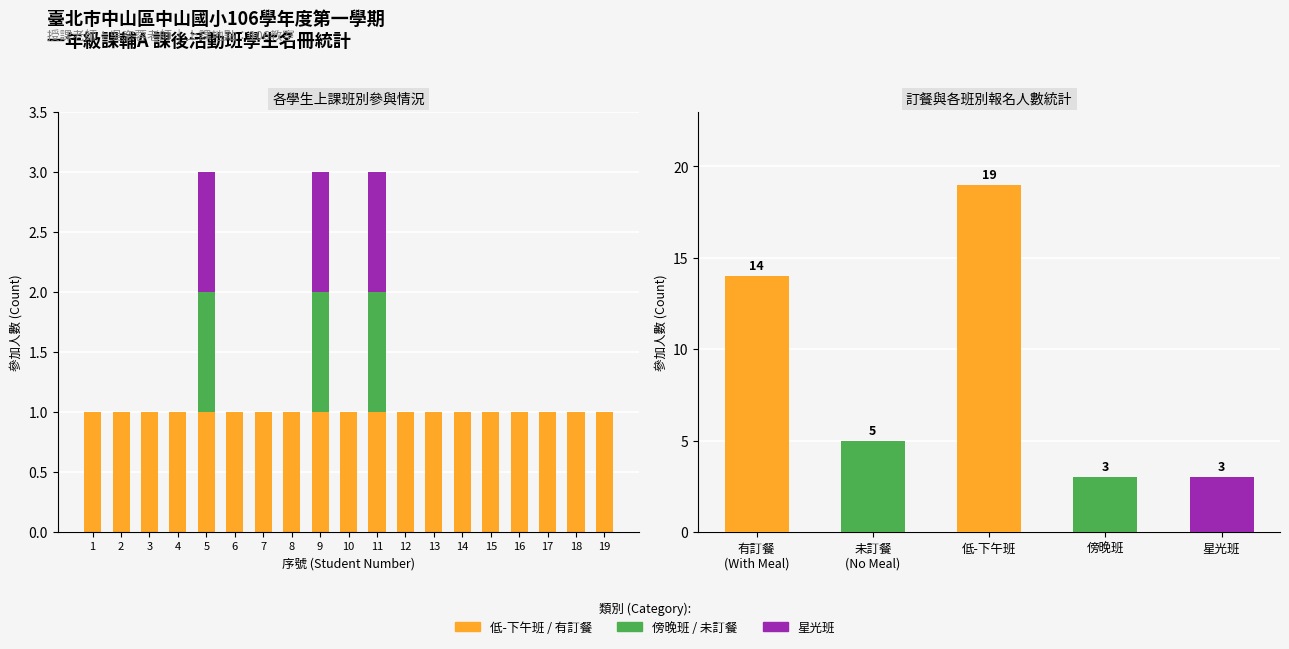

What is the difference between the highest and lowest values at 1?

1